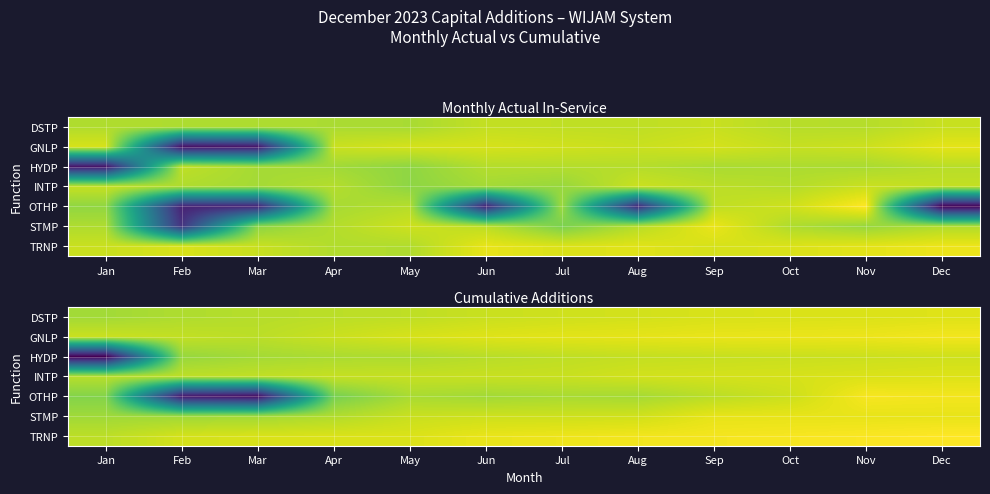

Which series has the largest range (max minus min)?

OTHP